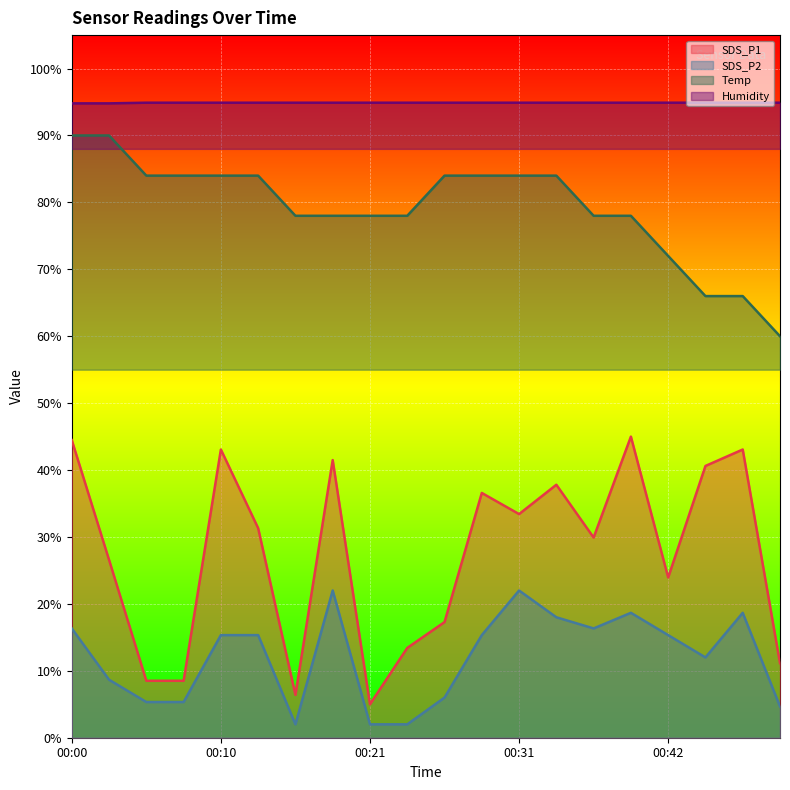

How many lines are shown in the chart?

4